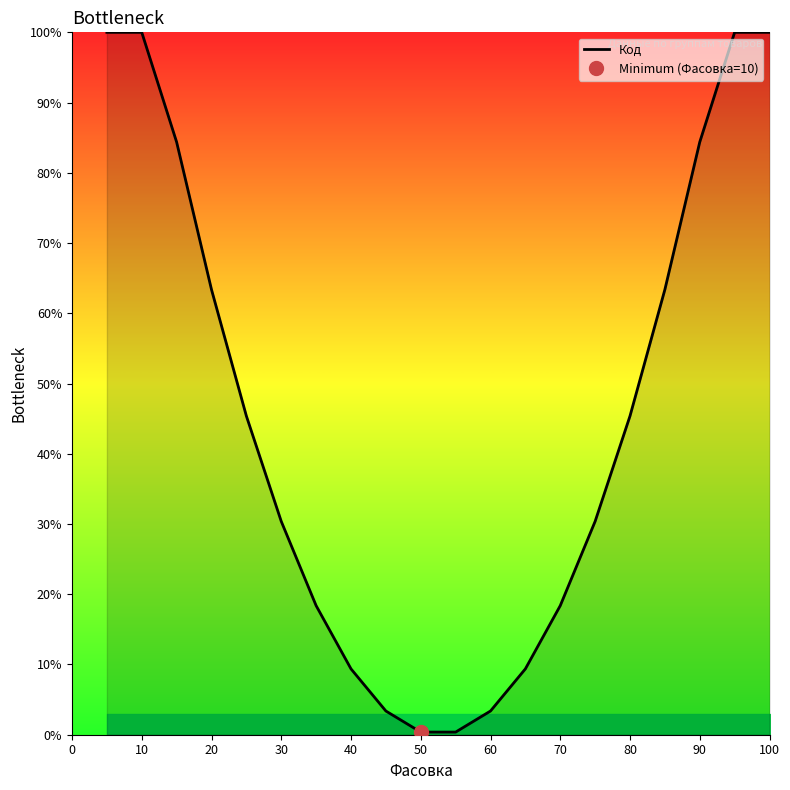

What is the greatest value displayed?

100.0